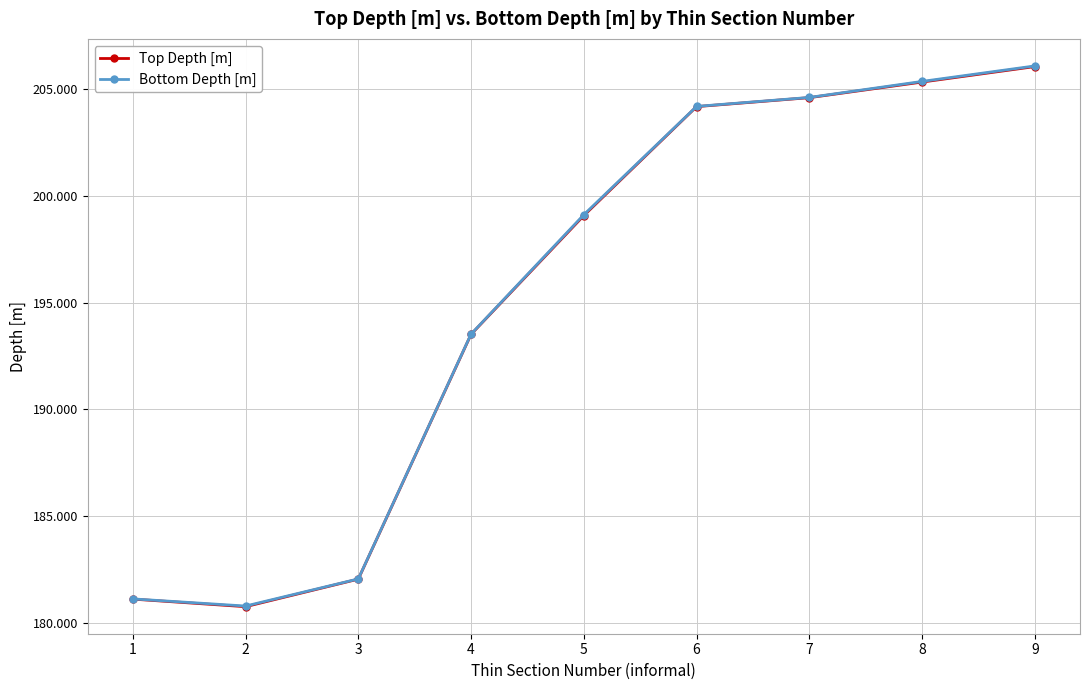

The value of Bottom Depth [m] at 7 is 204.6. True or false?

True